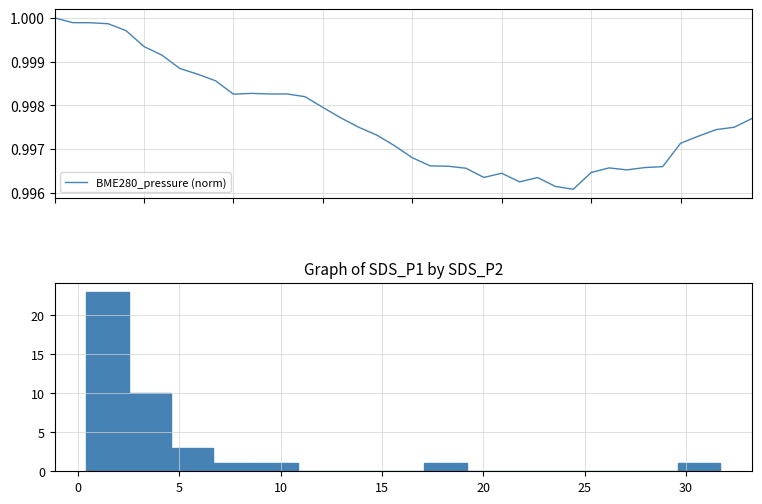

The chart shows a value of 0.6 at 21. True or false?

False